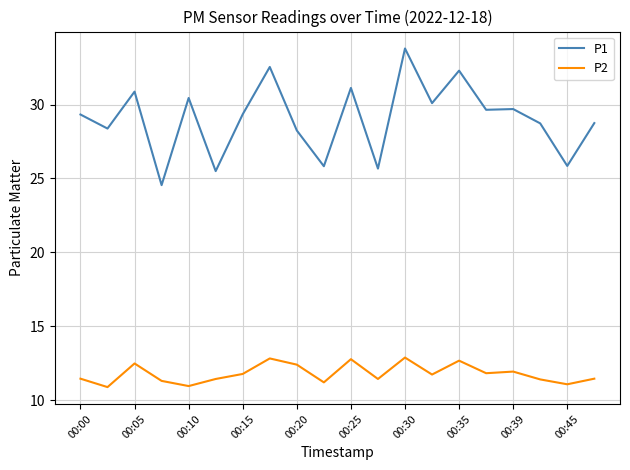

What is the maximum value for P1?

33.8